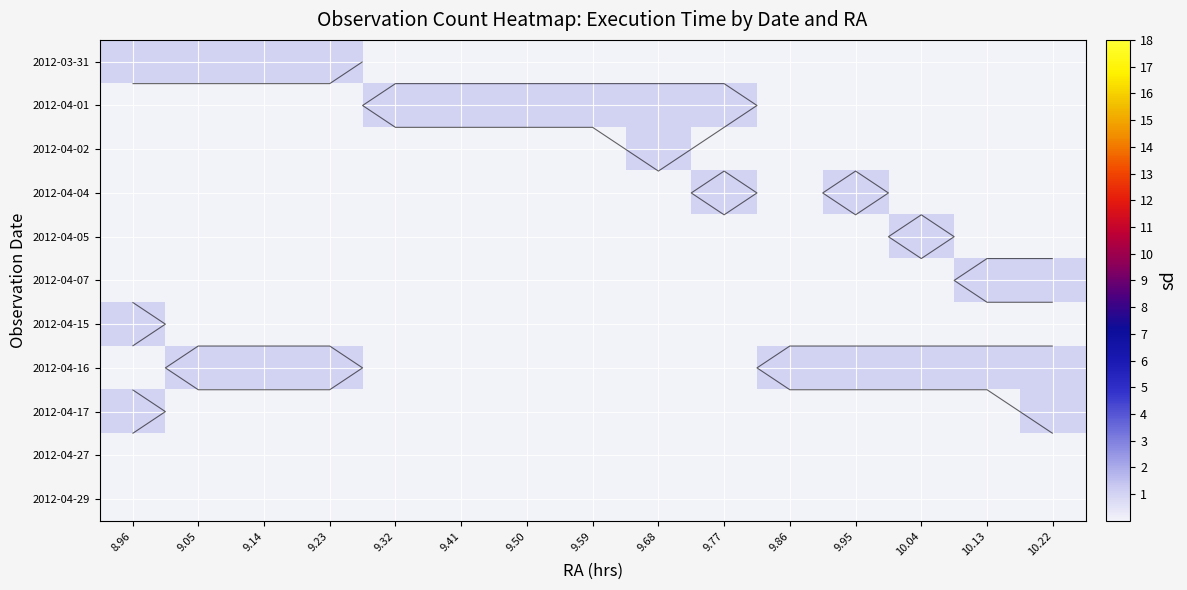

List the labels in order of 2012-04-07 value, largest first.

10.13, 10.22, 8.96, 9.05, 9.14, 9.23, 9.32, 9.41, 9.50, 9.59, 9.68, 9.77, 9.86, 9.95, 10.04